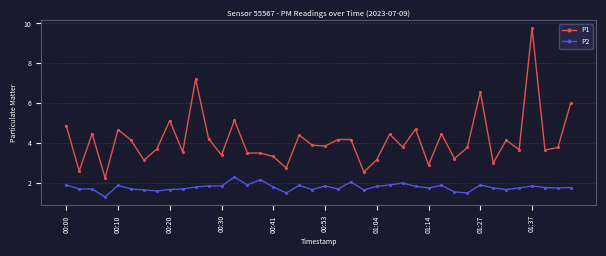

What is the difference between the second highest and minimum values in the P2 series?

0.9